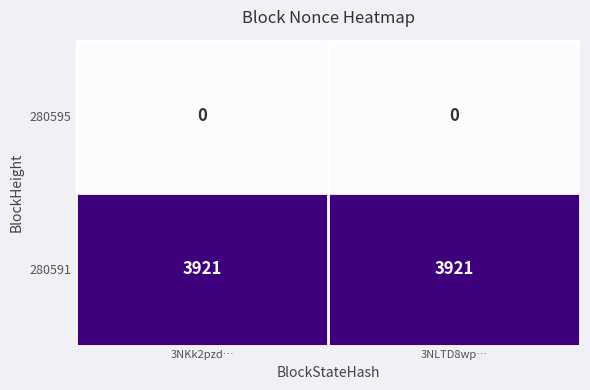

What is the maximum value shown in the chart?

3921